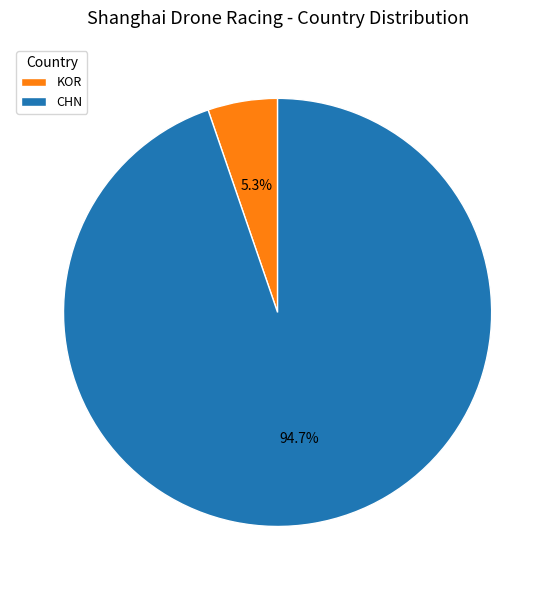

Is there a majority slice in this chart?

Yes